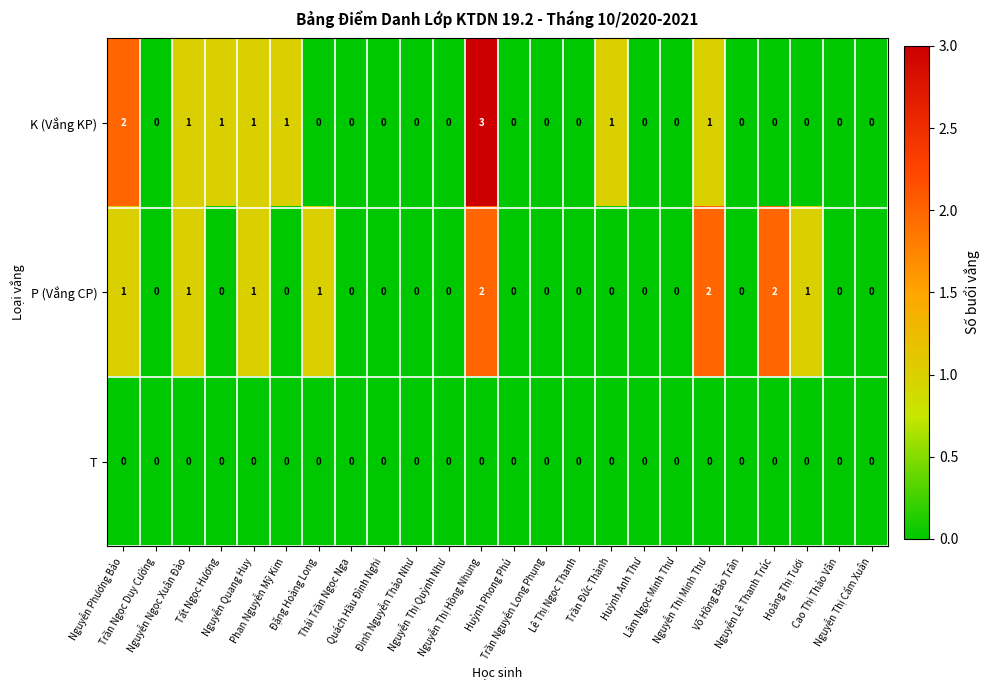

What is the sum of all P (Vắng CP) values?

11